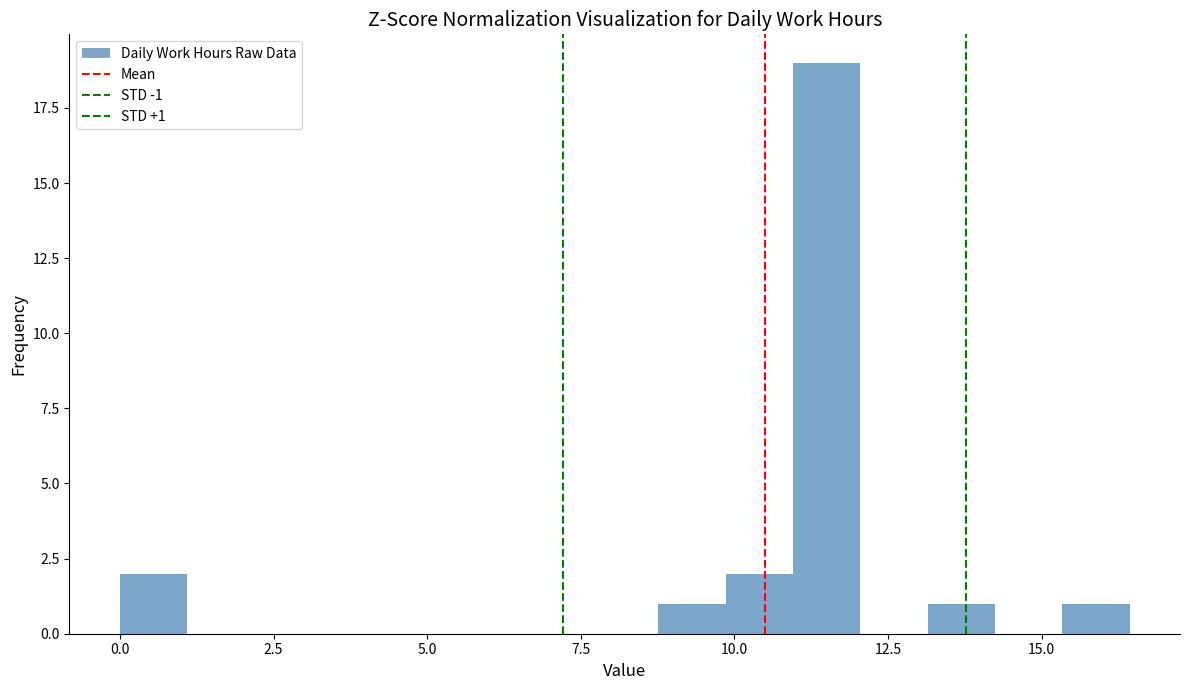

Around what value on the x-axis is the tallest bar? Give the approximate position of its centre, as read against the axis.

11.5